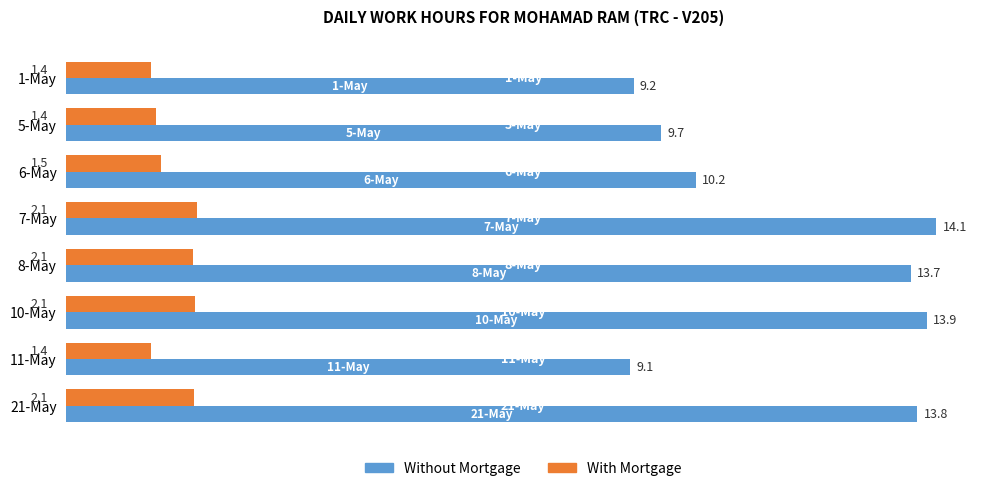

At which label is Without Mortgage closest to 11?

6-May